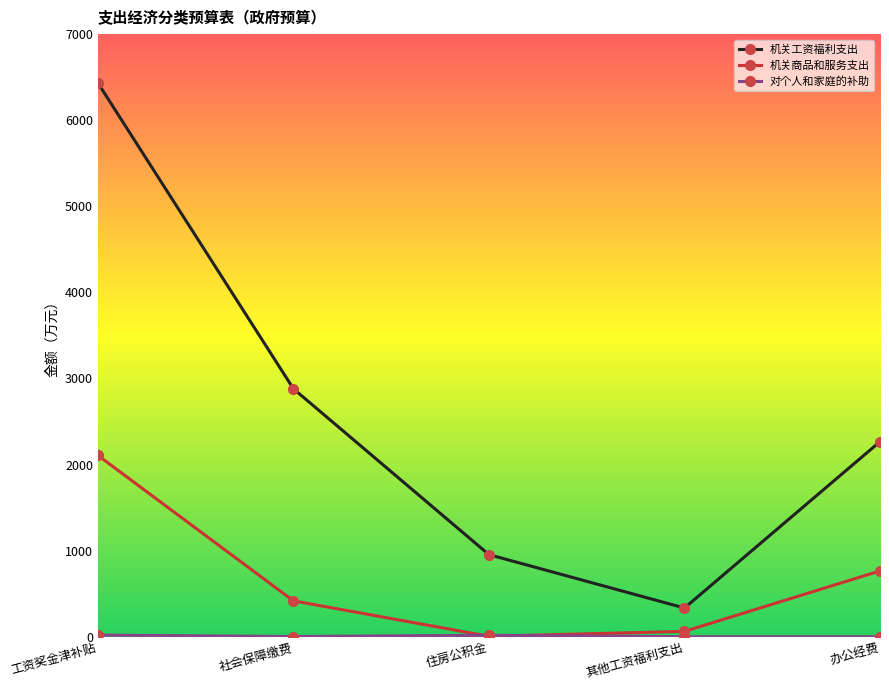

True or false: 机关工资福利支出 has more than 2 interior local peaks.

False